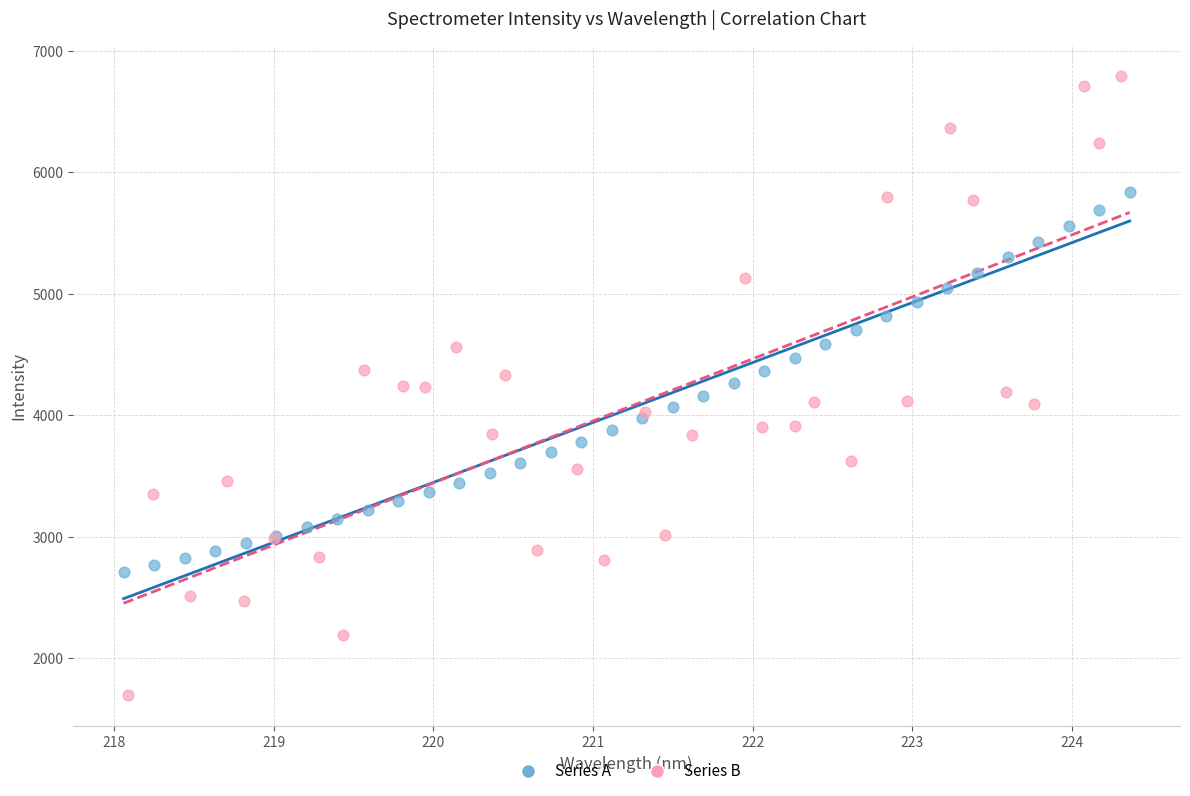

Which series reaches the minimum Y coordinate?

Series B